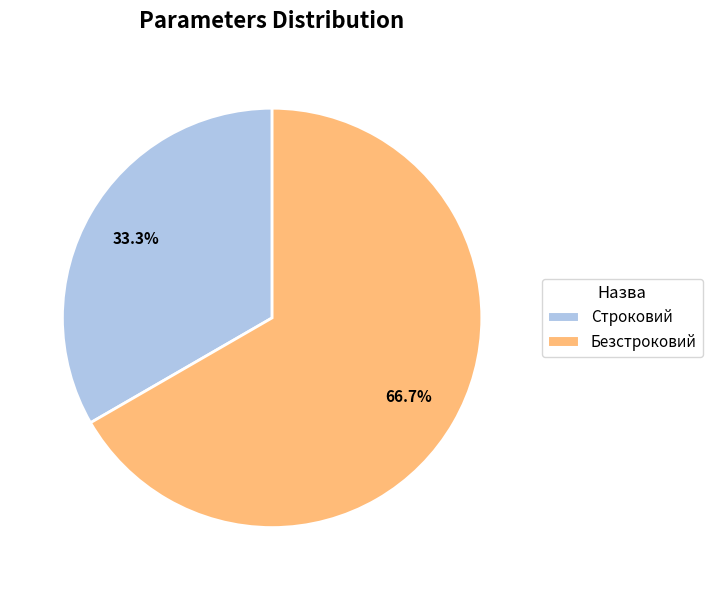

The Строковий slice represents 39% of the pie. True or false?

False